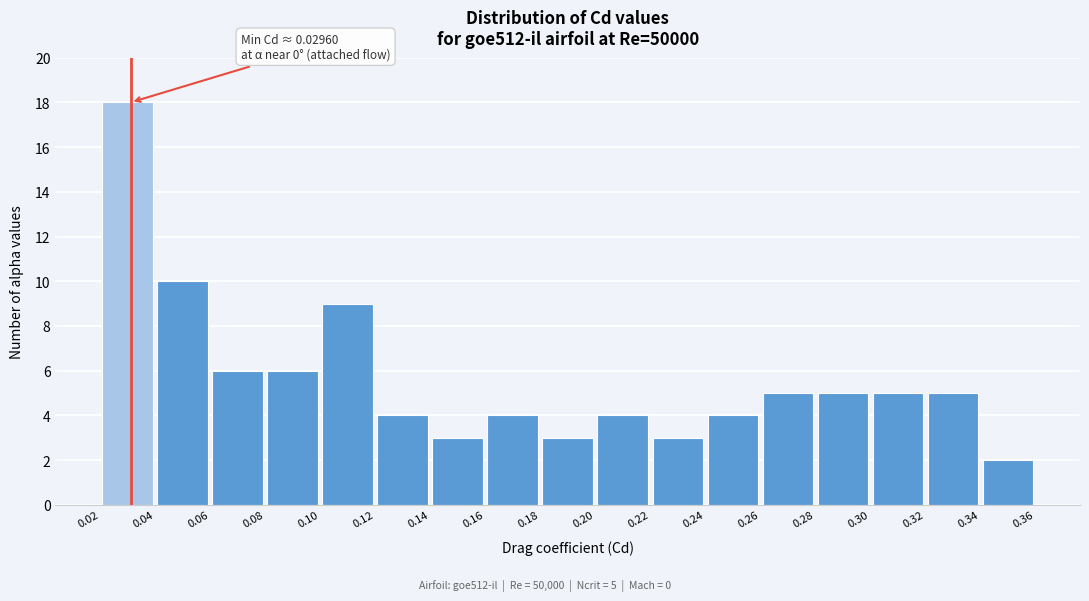

Over which range of the x-axis is the bar tallest?

0.02 to 0.04